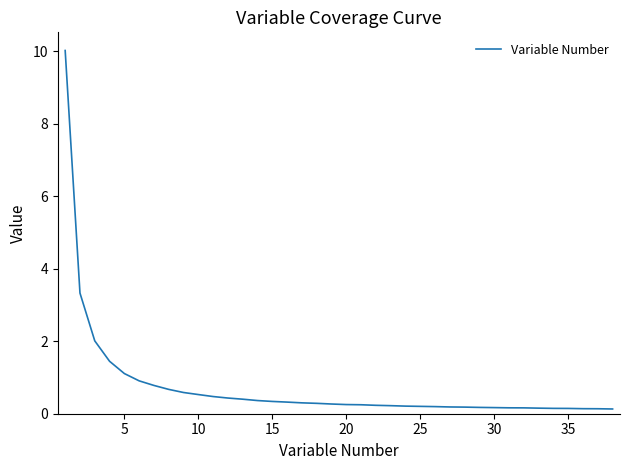

What is the sum of all values?

28.0